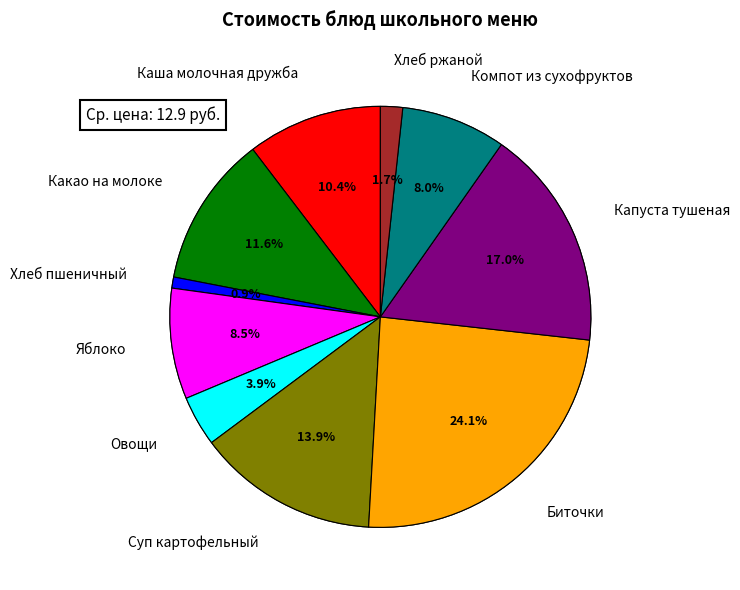

To the nearest percent, what percentage of the pie is Овощи?

4%